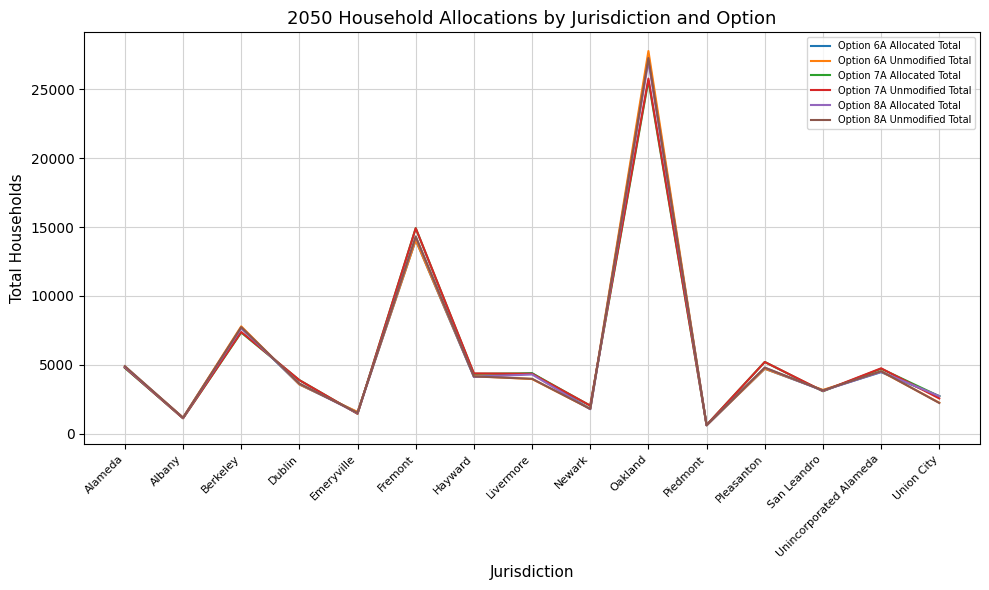

Which category has the lowest value in the Option 6A Allocated Total series?

Piedmont